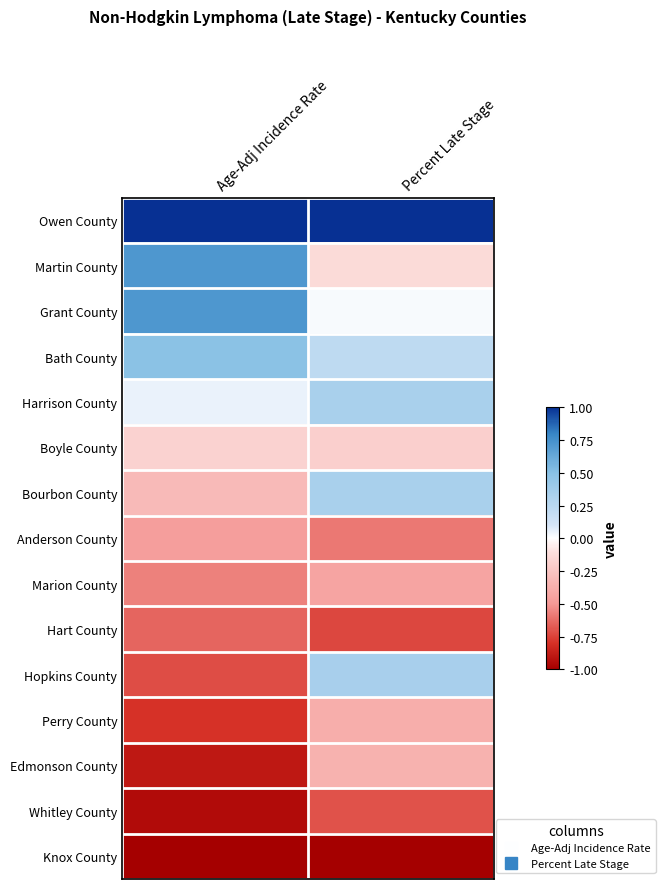

At Percent Late Stage, list the series in order from largest to smallest.

Owen County, Hopkins County, Harrison County, Bourbon County, Bath County, Grant County, Martin County, Boyle County, Edmonson County, Perry County, Marion County, Anderson County, Whitley County, Hart County, Knox County